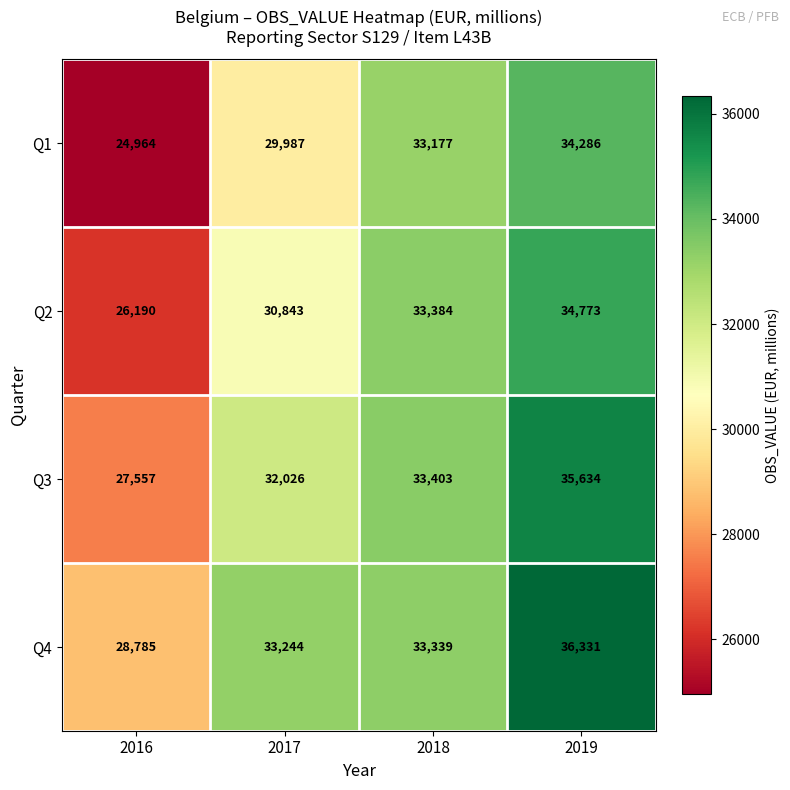

What is the average value of the Q2 series?

31298